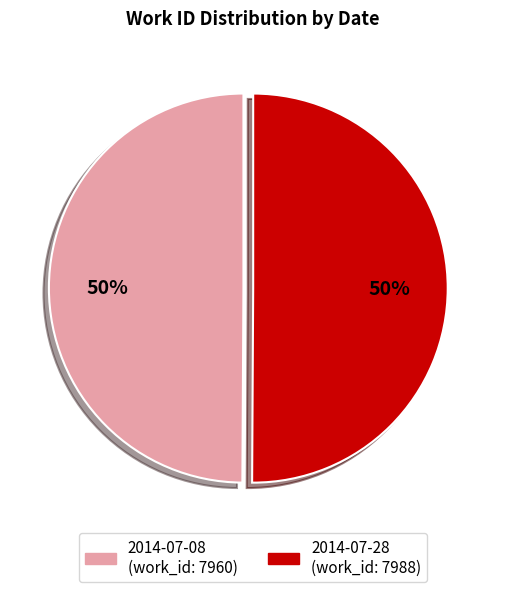

What is the ratio of the value at 2014-07-08 to the value at 2014-07-28?

1.0